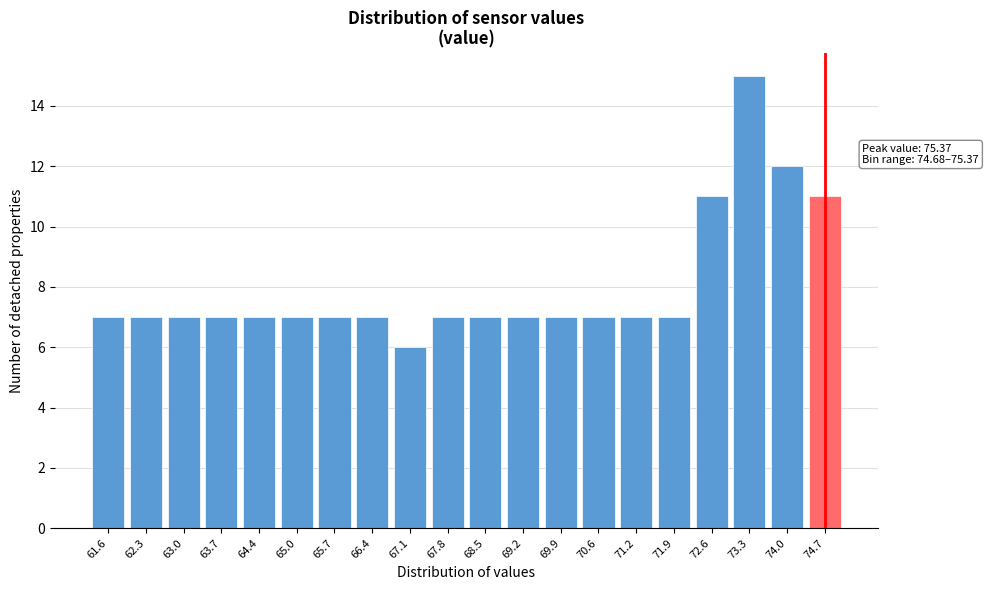

Reading left to right, extract all data points from this chart.

7	7	7	7	7	7	7	7	6	7	7	7	7	7	7	7	11	15	12	11